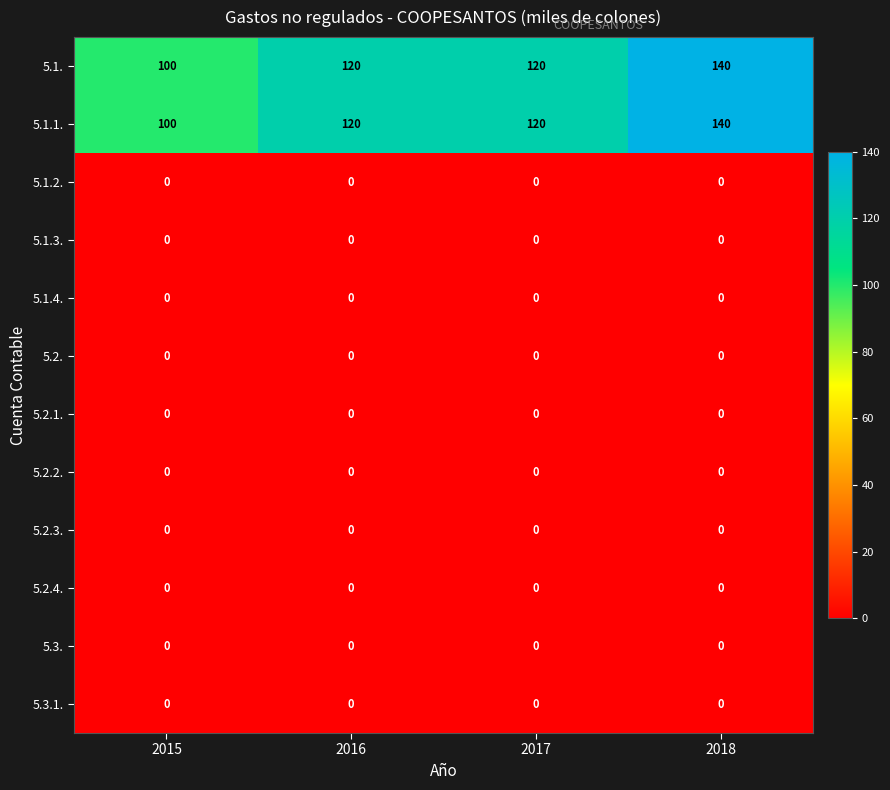

What is the total value across all series at 2015?

200